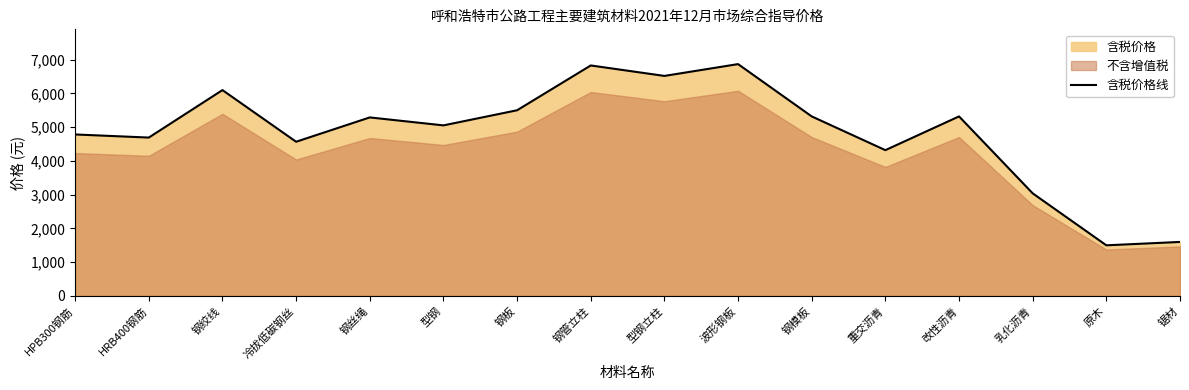

True or false: there are more than 1 points higher than both neighbors.

True